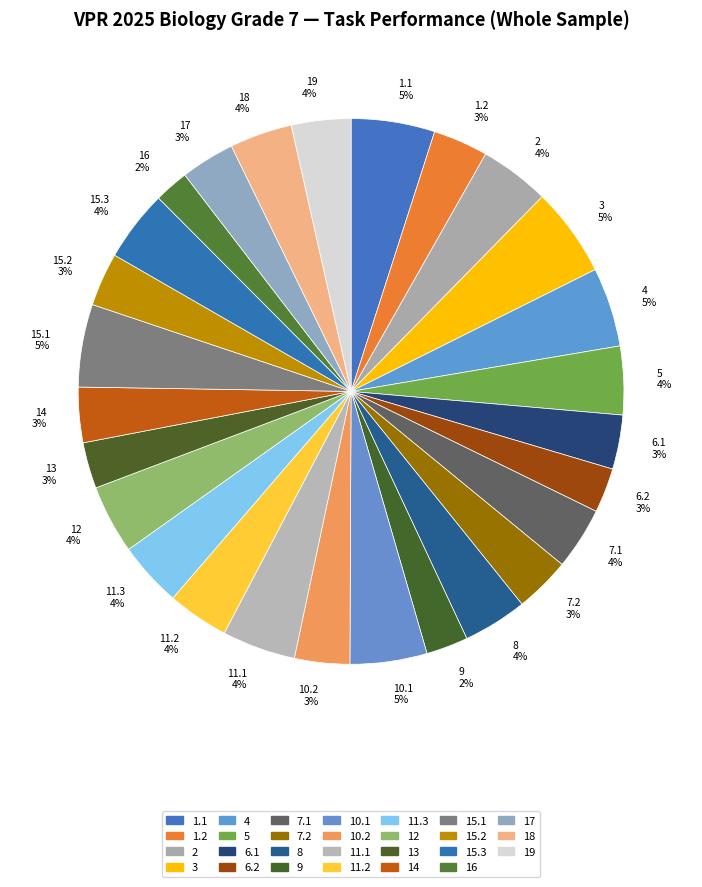

Is it true that 1.2 is 3% of the pie?

True